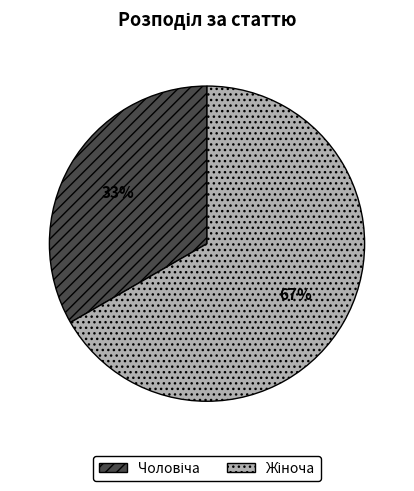

Is there a majority slice in this chart?

Yes